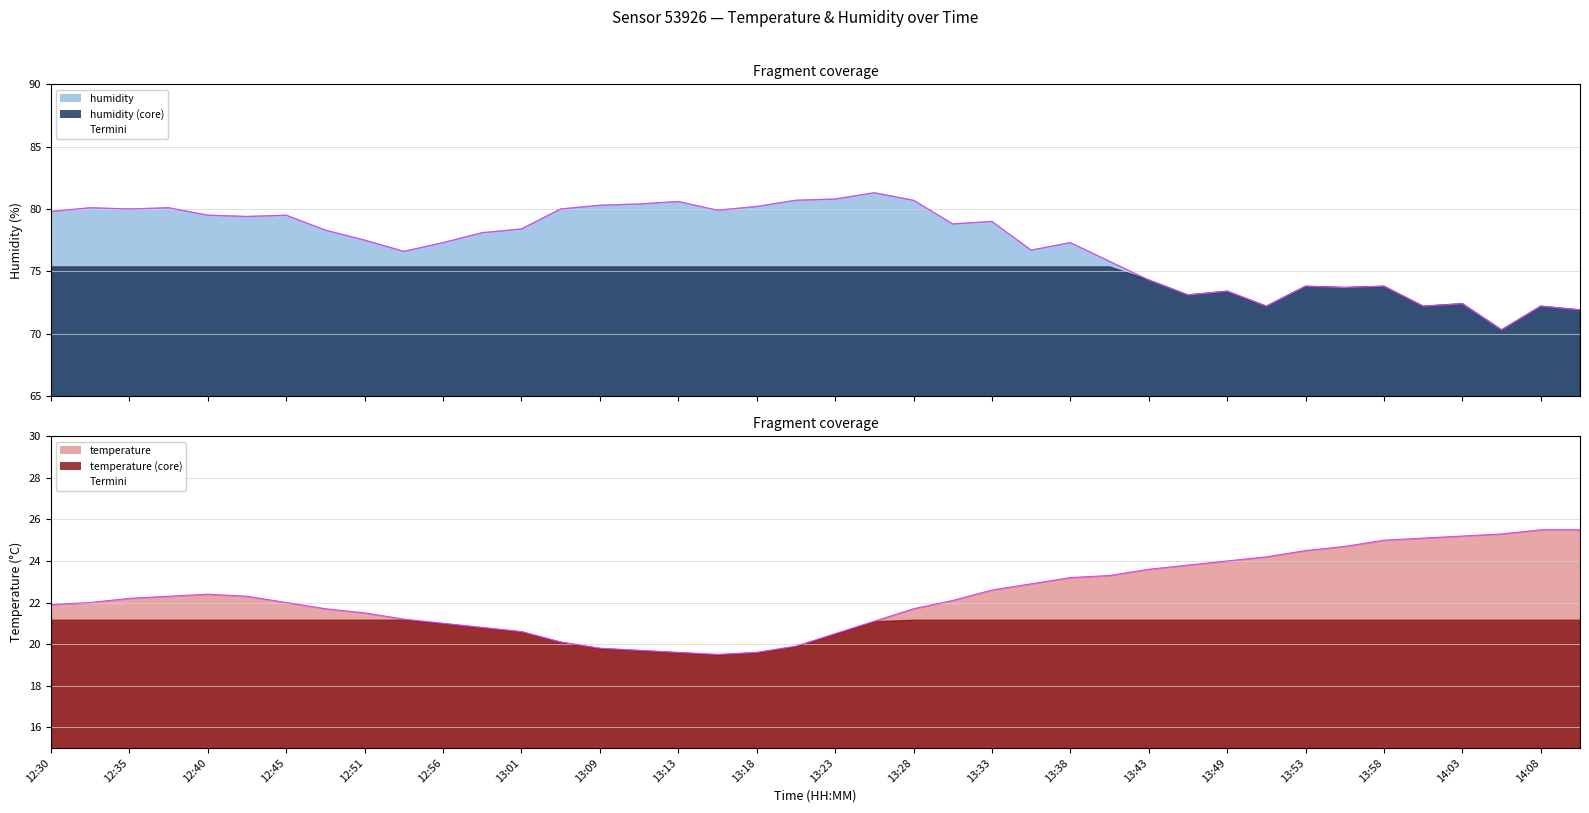

What is the difference between the values at 13:09 and 13:33?

2.8